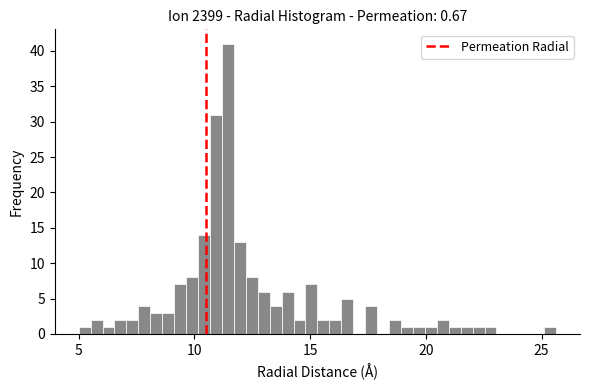

Around what value on the x-axis is the tallest bar? Give the approximate position of its centre, as read against the axis.

11.5